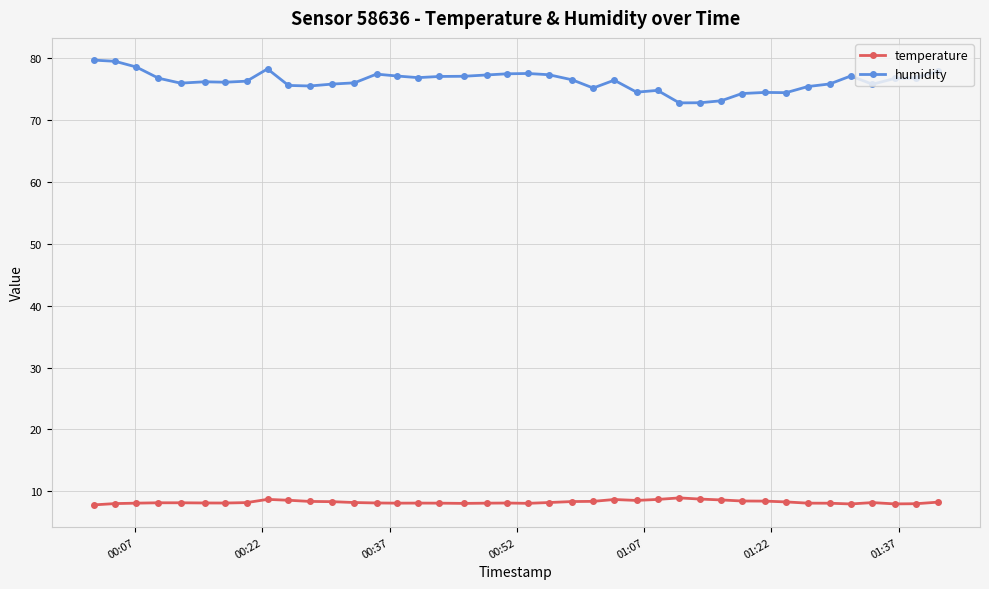

Which series has the largest range (max minus min)?

humidity